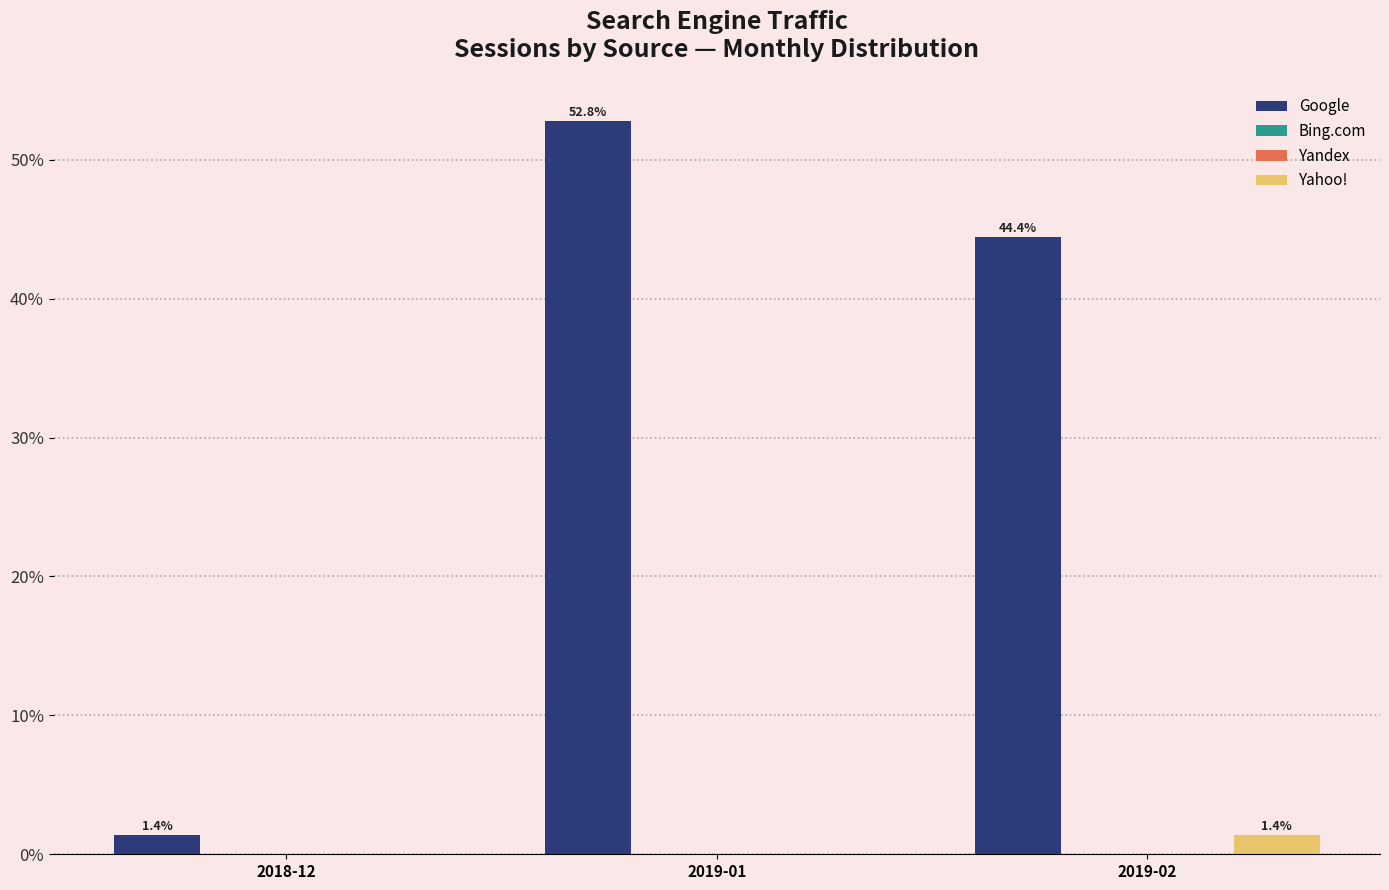

What is the highest value of the Google series?

52.8